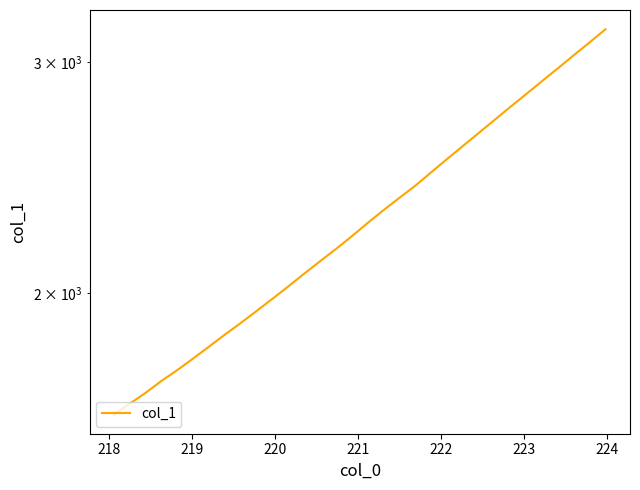

True or false: the data has more than 0 interior local peaks.

False